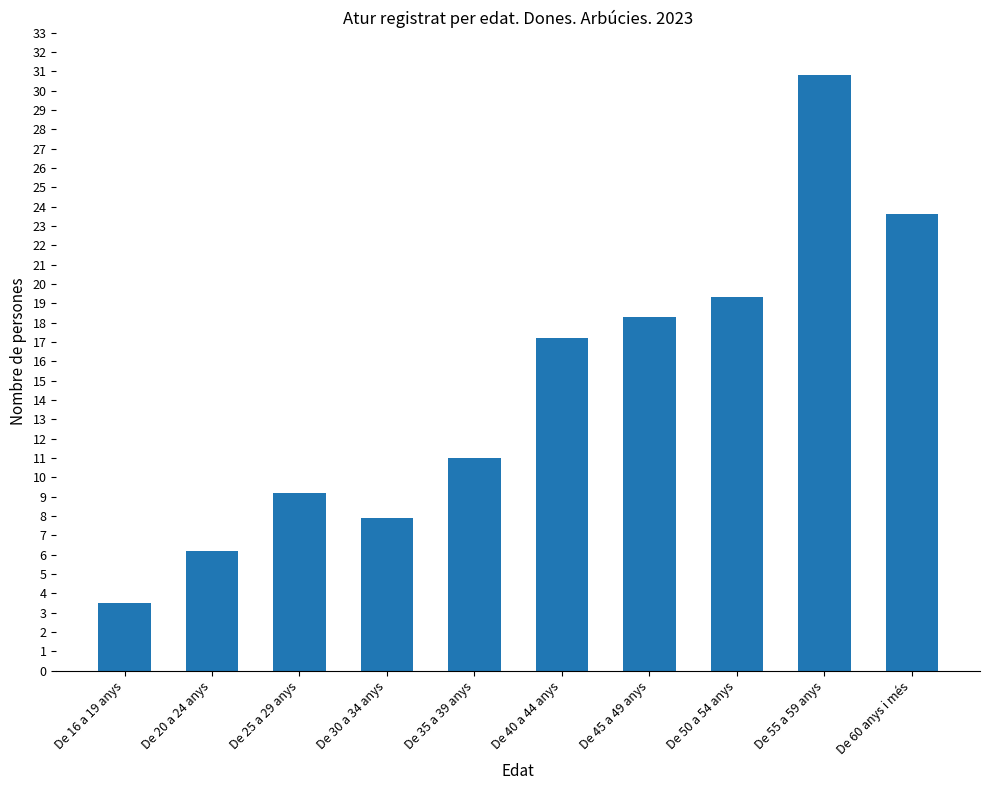

How many bars are there in total?

10